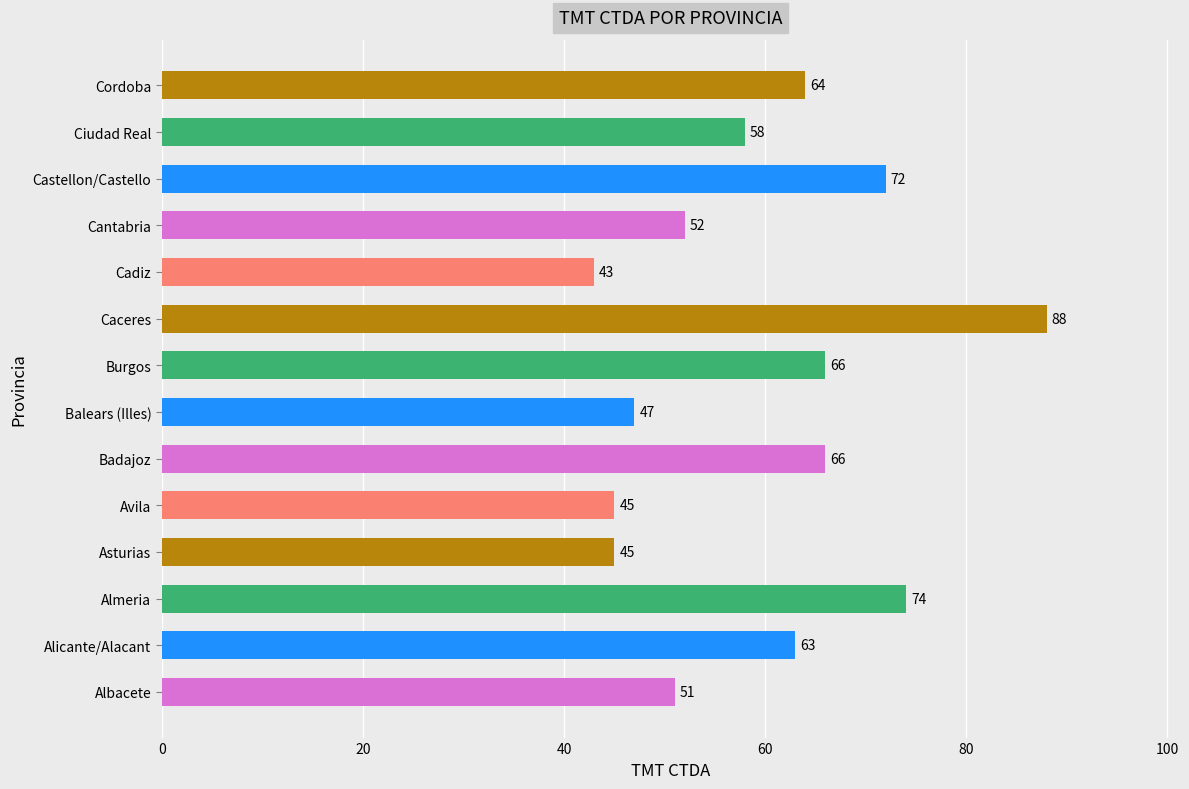

What is the average value?

60